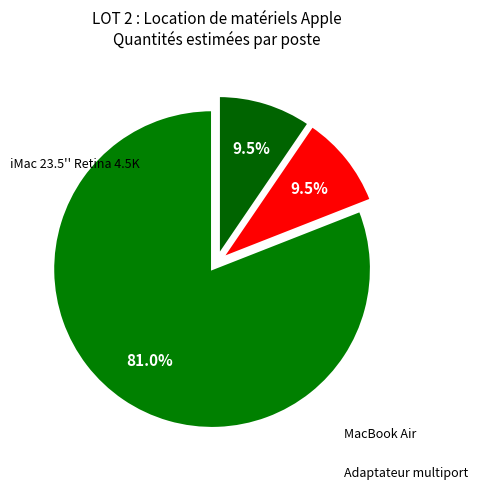

How many slices are in this pie chart?

3